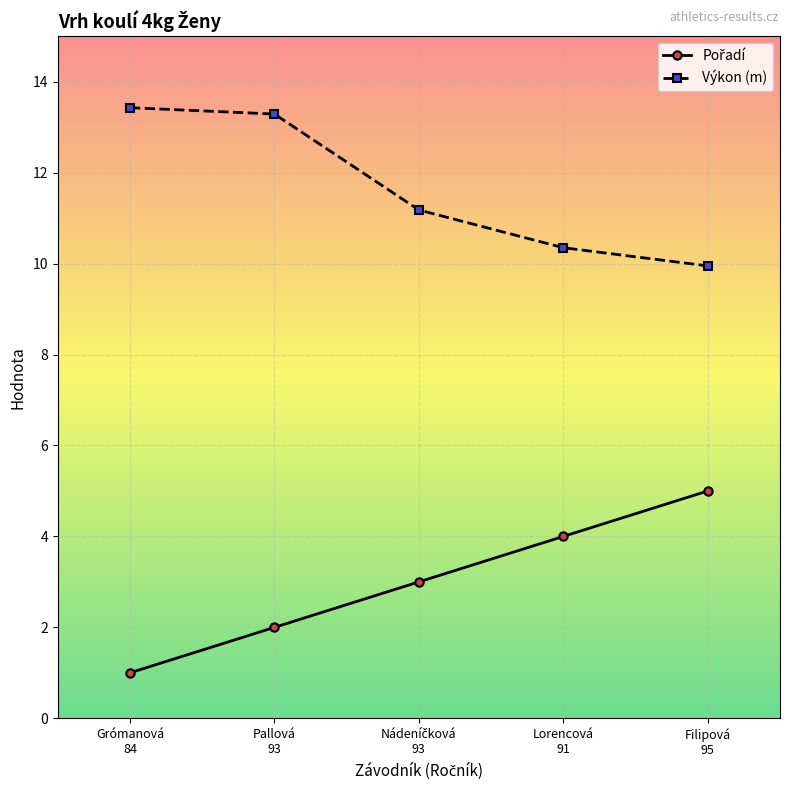

Which label corresponds to the largest value in the chart?

Grómanová
84